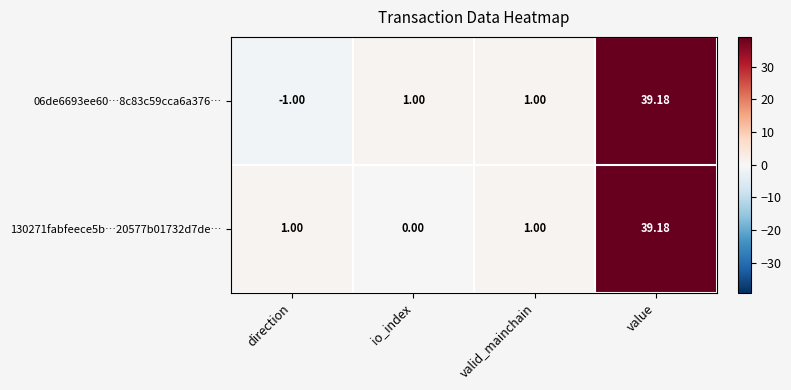

At which label does 130271fabfeece5b…20577b01732d7de… reach its peak?

value